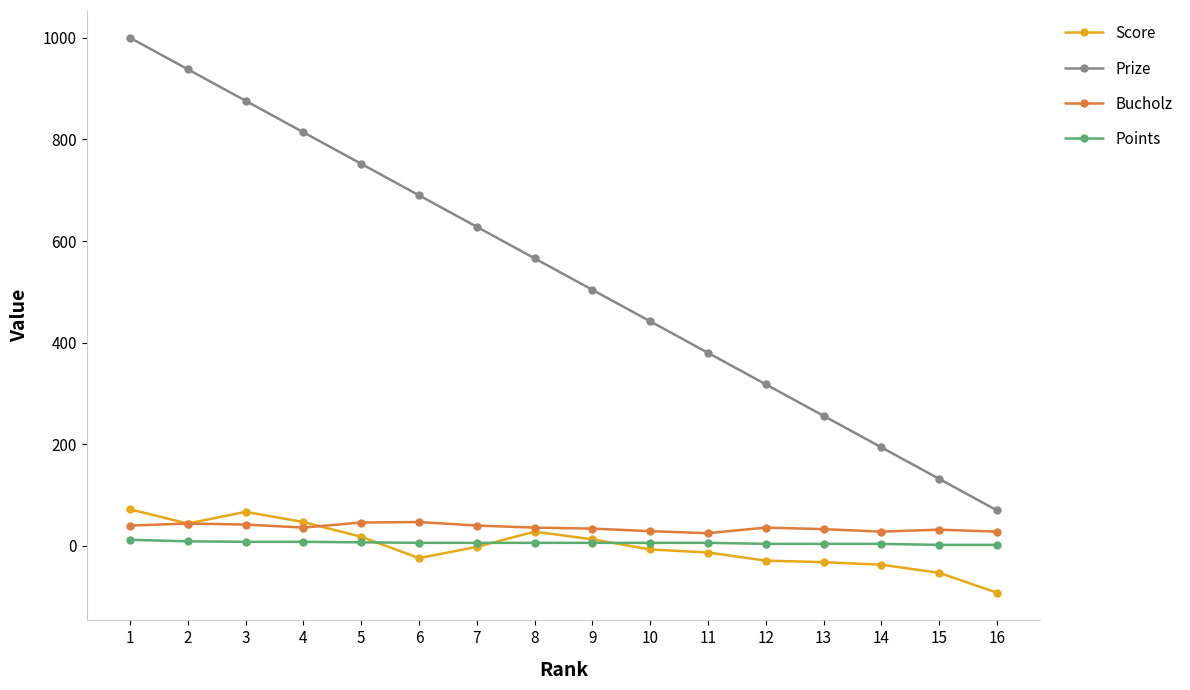

Which series changed the most between 1 and 8?

Prize